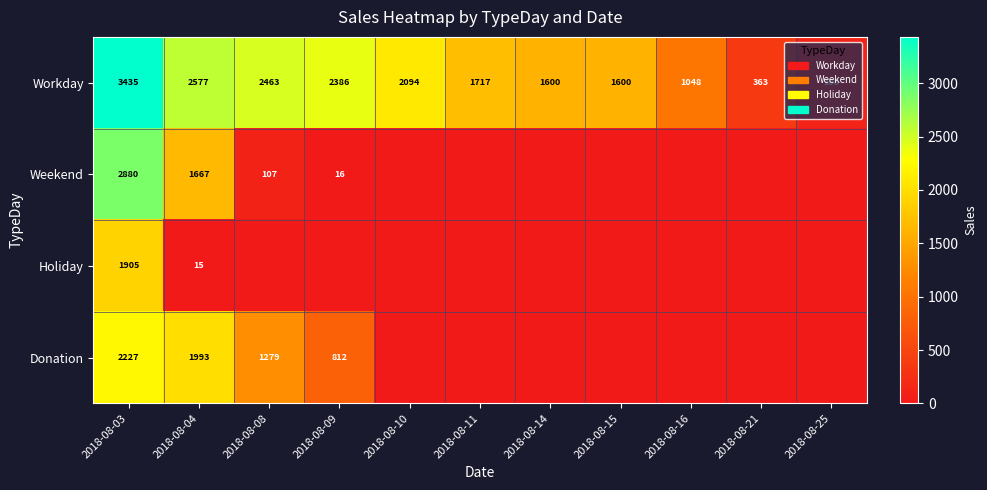

How many data points in Workday are less than 1717?

5